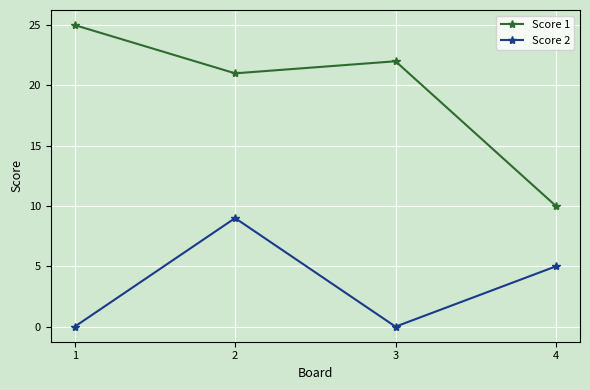

Is it true that Score 2 equals 6 at 1?

False